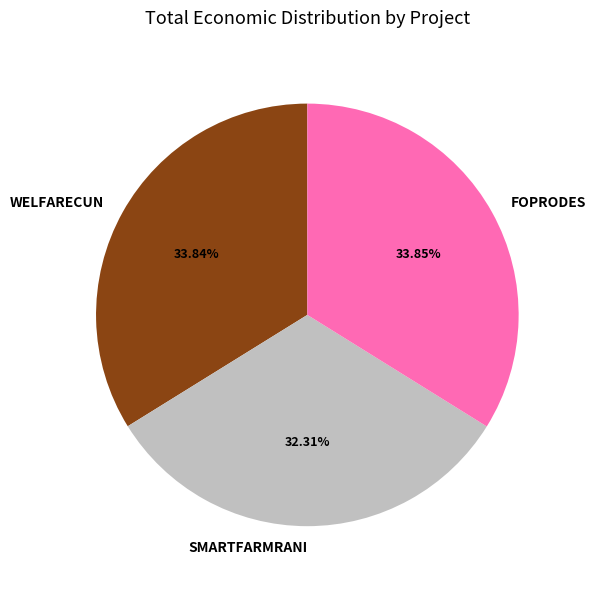

How many slices are in this pie chart?

3